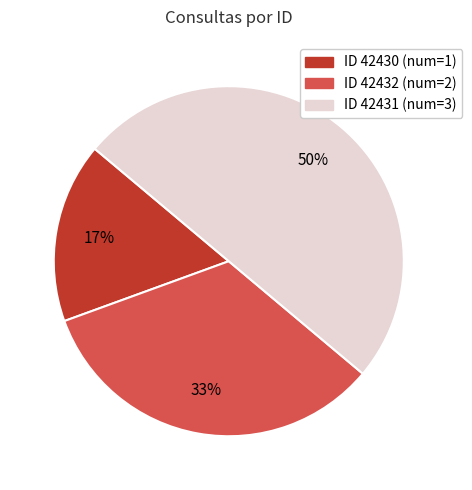

How many segments does this pie chart have?

3